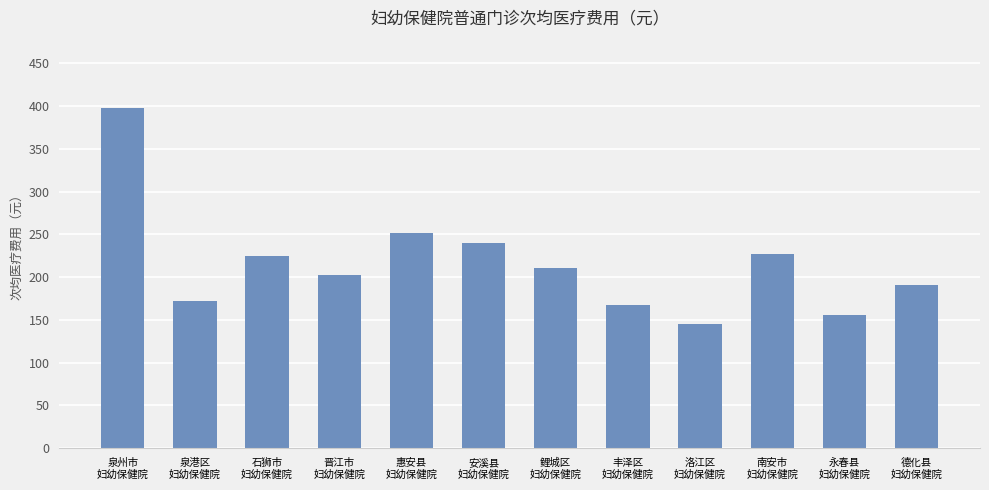

What is the greatest value displayed?

397.9